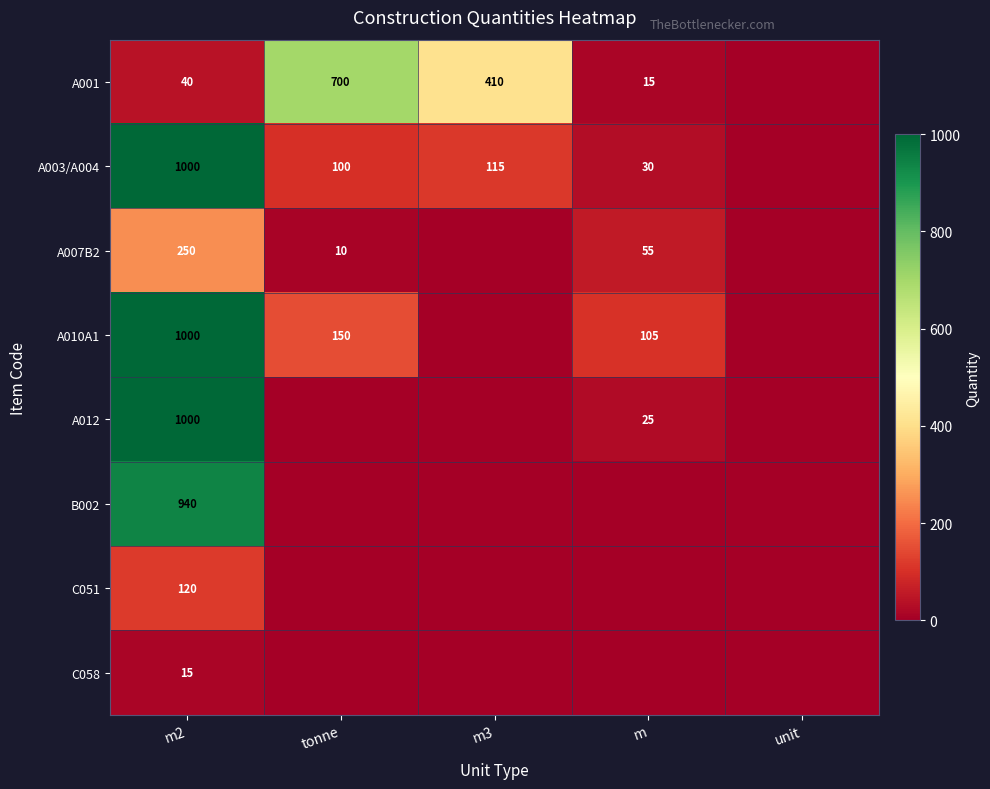

Is the value of A010A1 at m2 greater than the value of A001 at tonne?

Yes